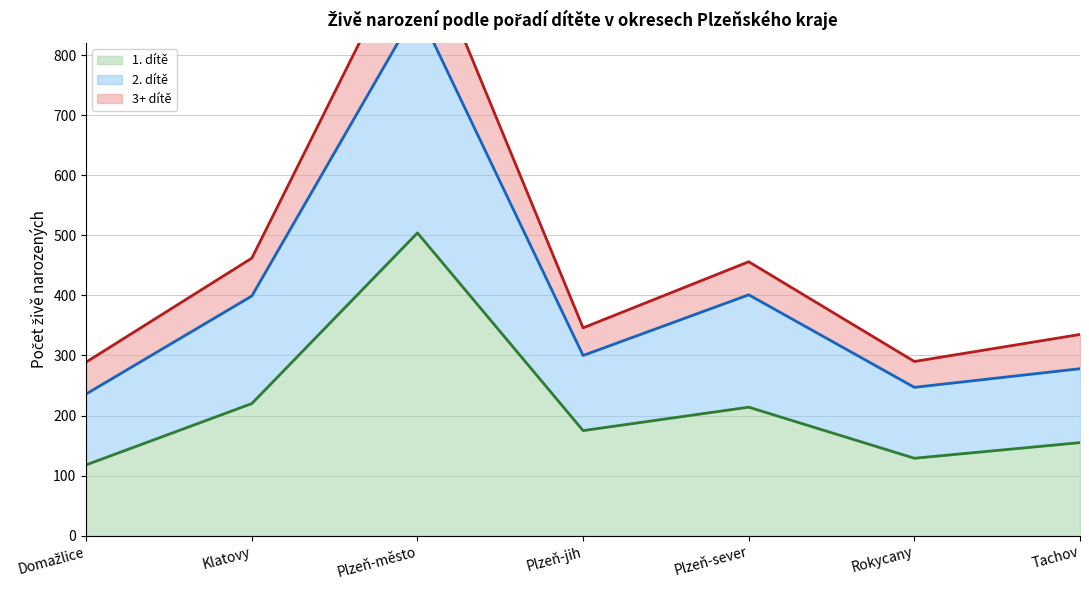

What is the label of the 7th point from the right?

Domažlice